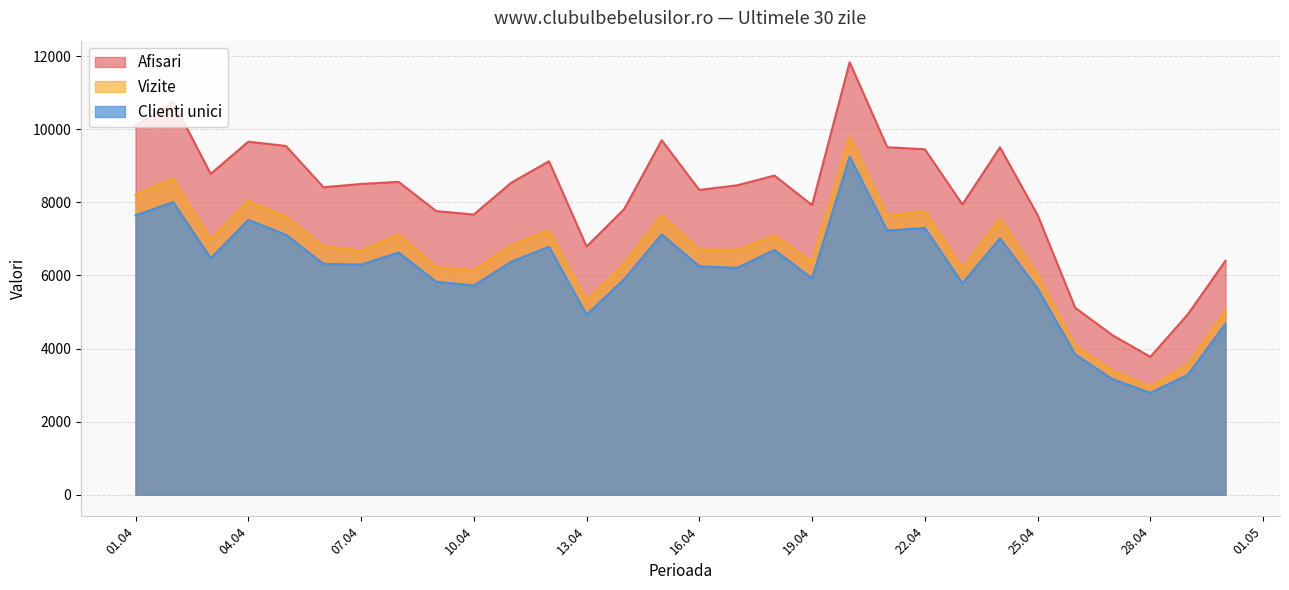

How many interior local valleys does the Clienti unici series have?

9